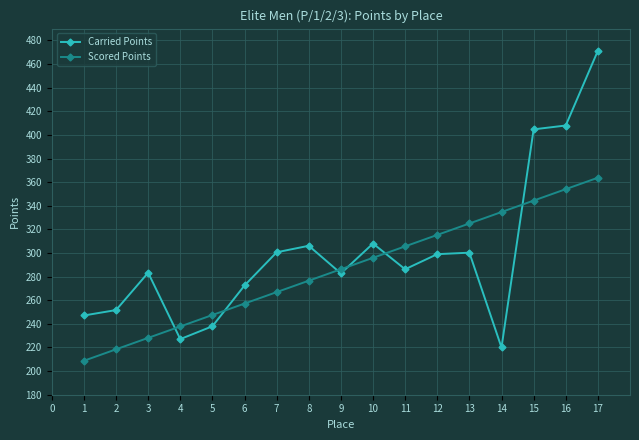

In Carried Points, how many points are lower than both neighbors (excluding endpoints)?

4